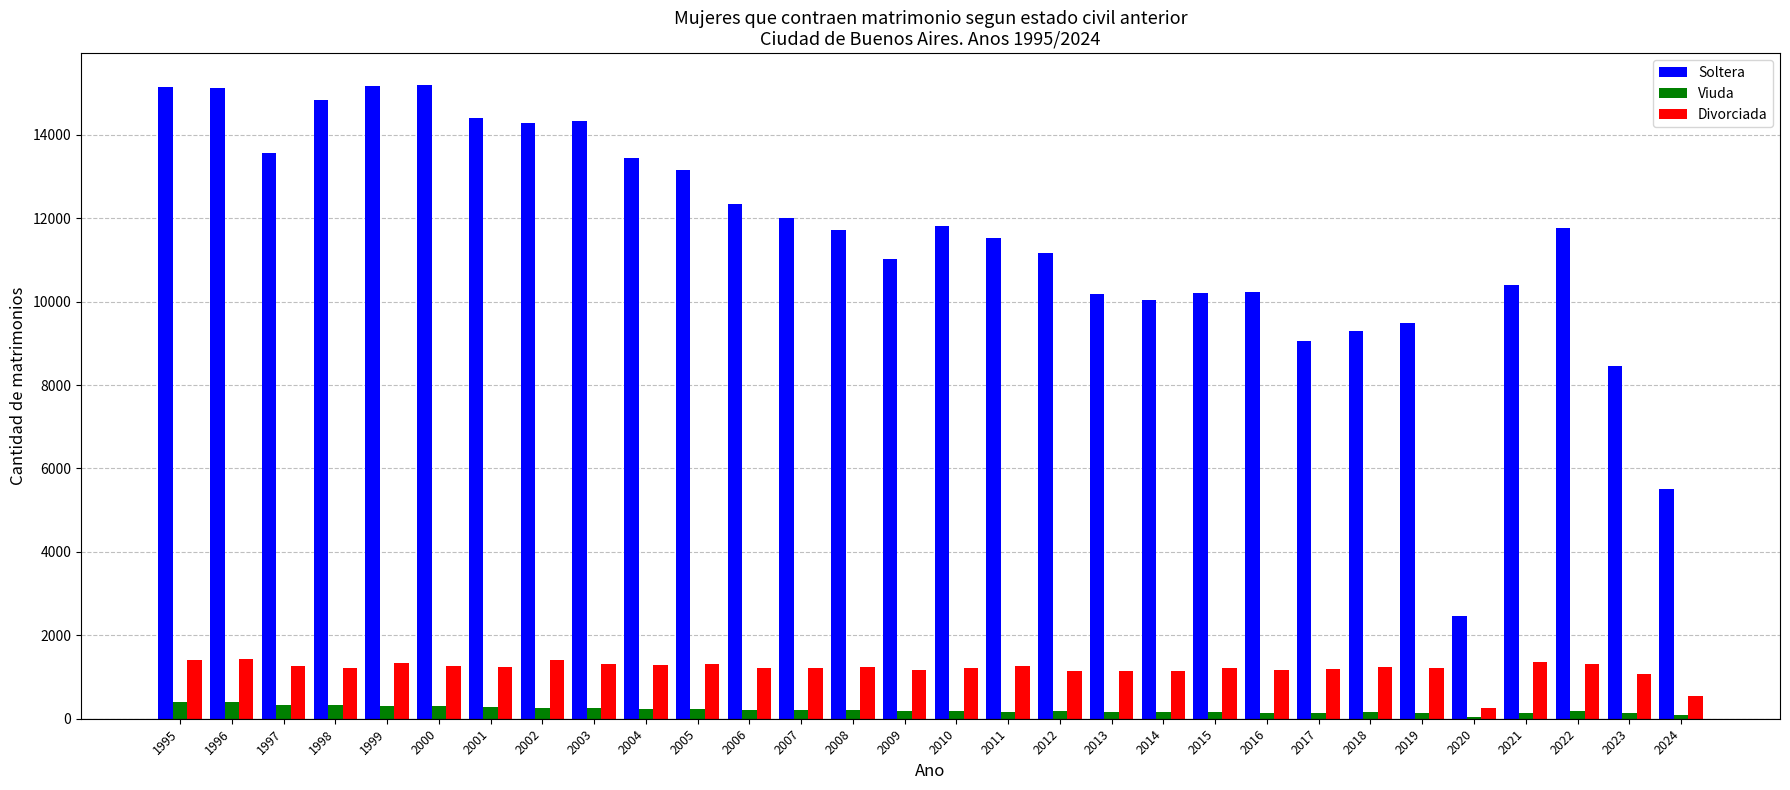

Is the value of Soltera at 2000 greater than the value of Divorciada at 2007?

Yes